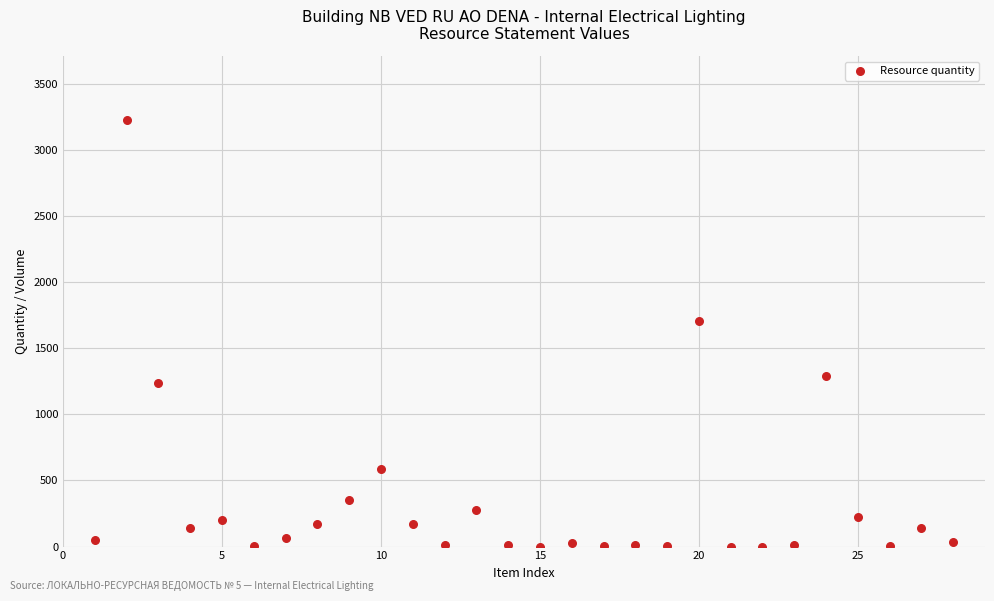

What is the range of X values (max minus min)?

27.0